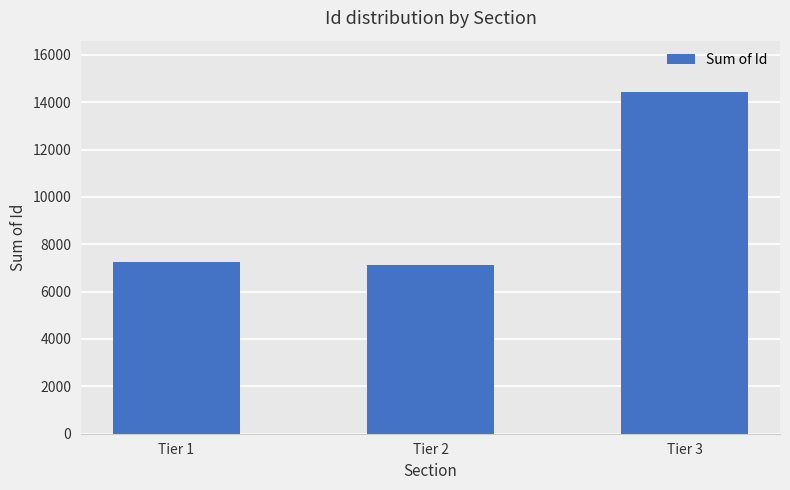

What is the greatest value displayed?

14433